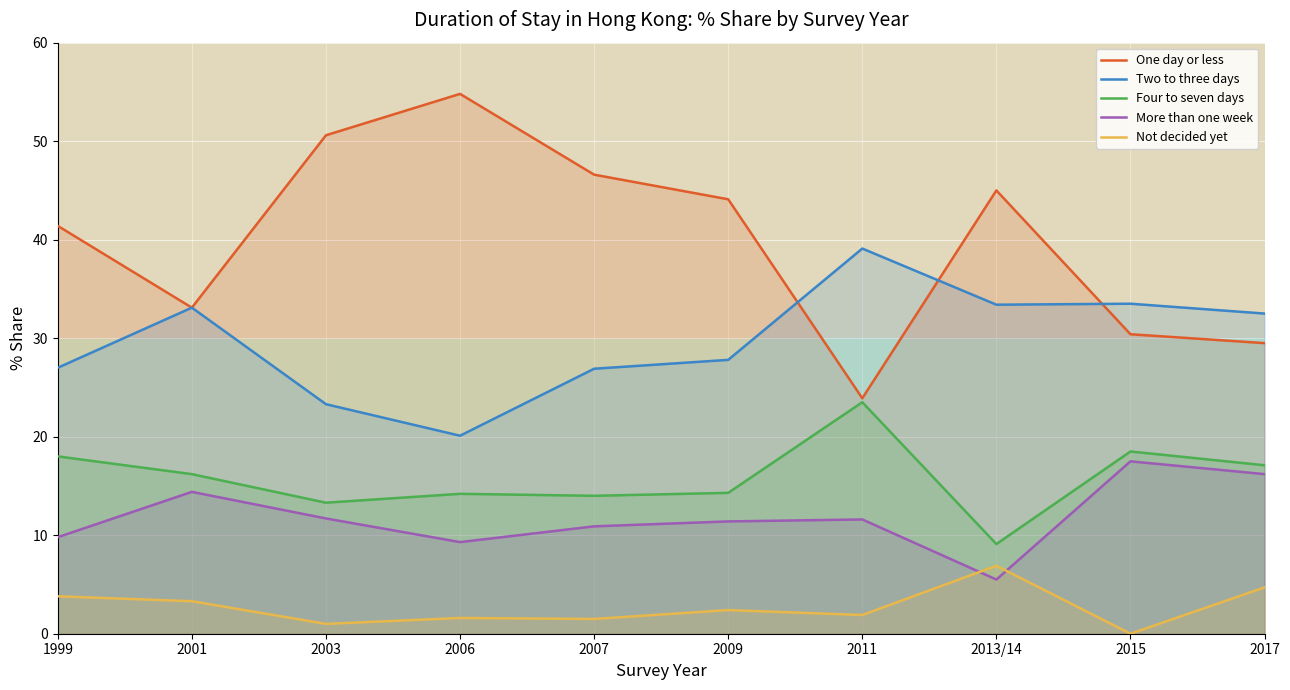

At which category does Four to seven days reach its first local valley?

2003